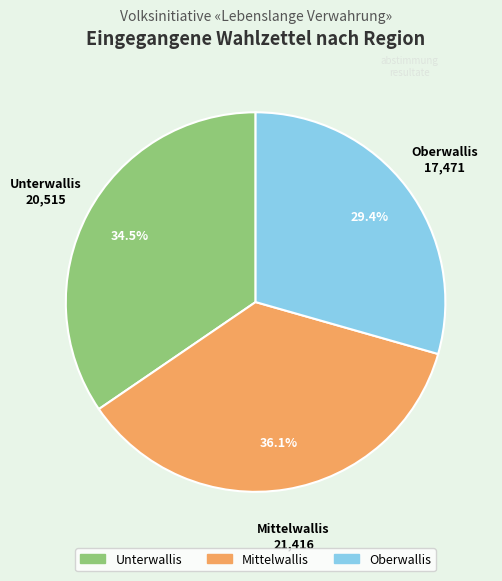

How many slices are in this pie chart?

3